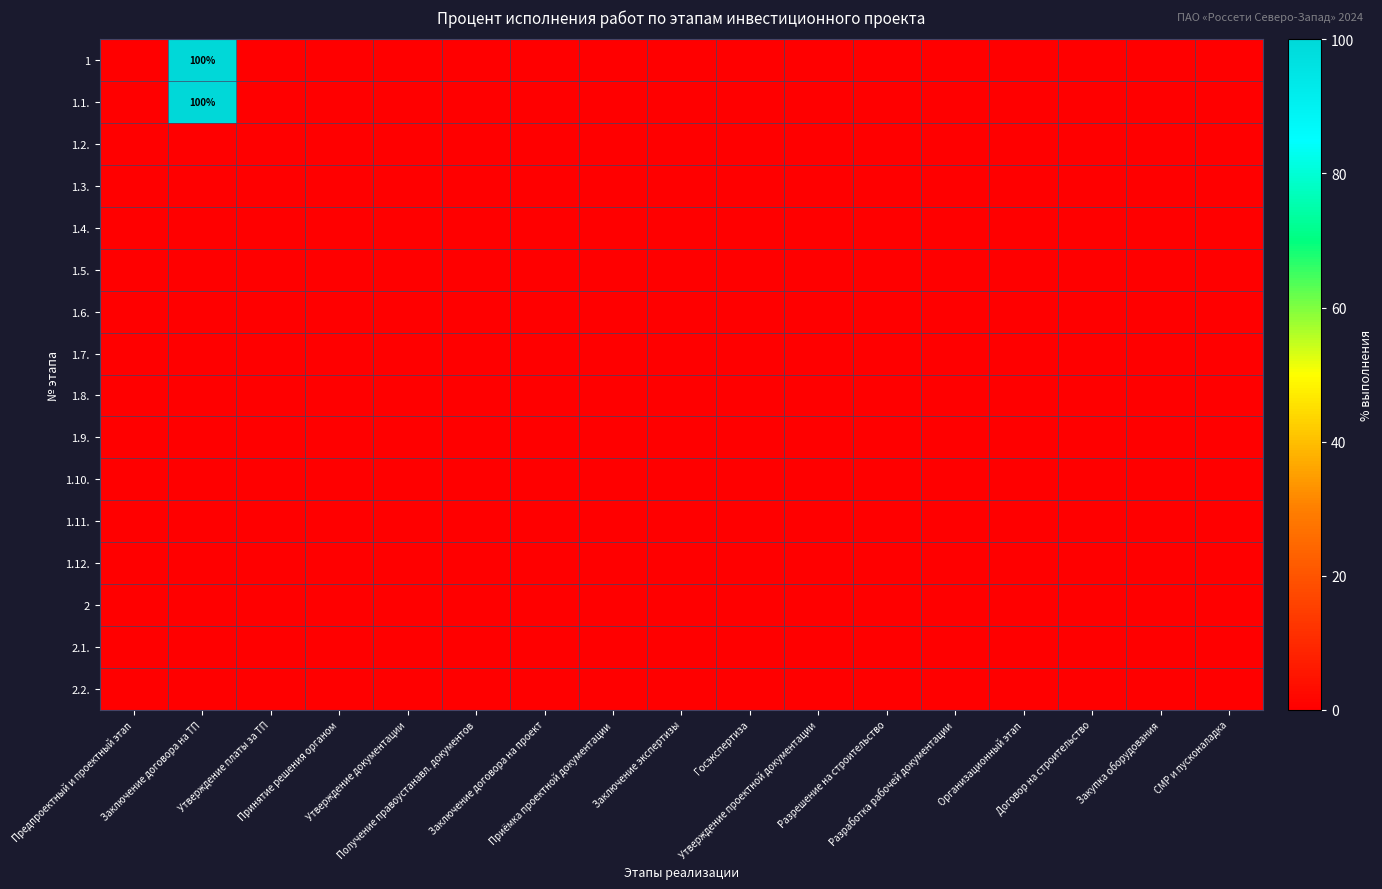

The 2 series shows 0 at Заключение договора на ТП. True or false?

True